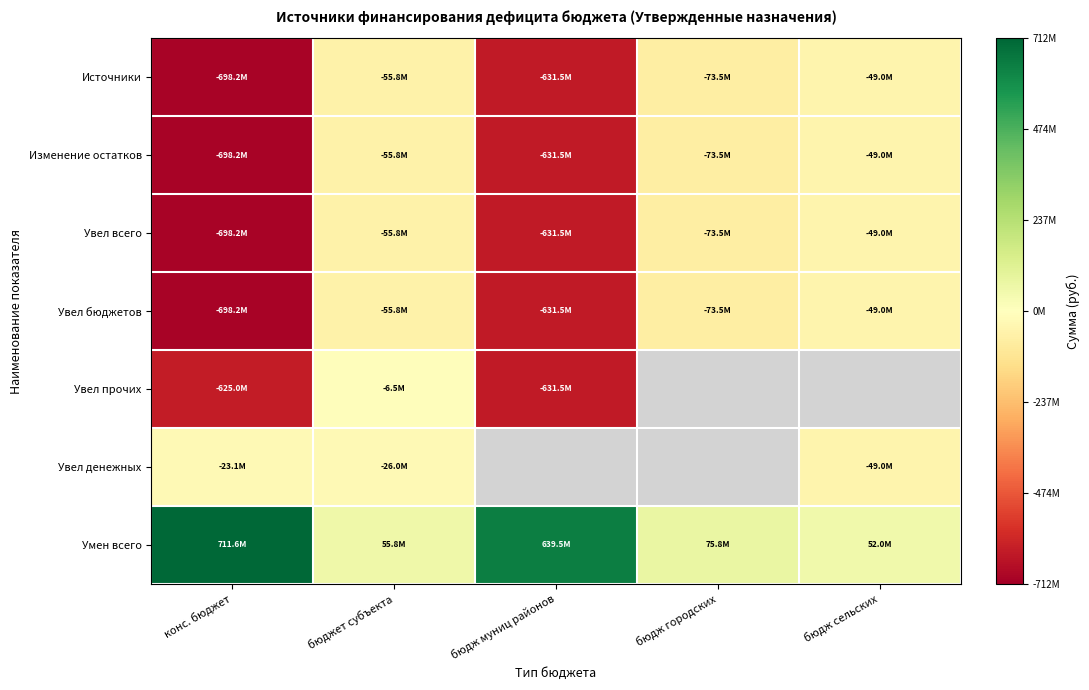

Which series has the widest spread of values?

Умен всего